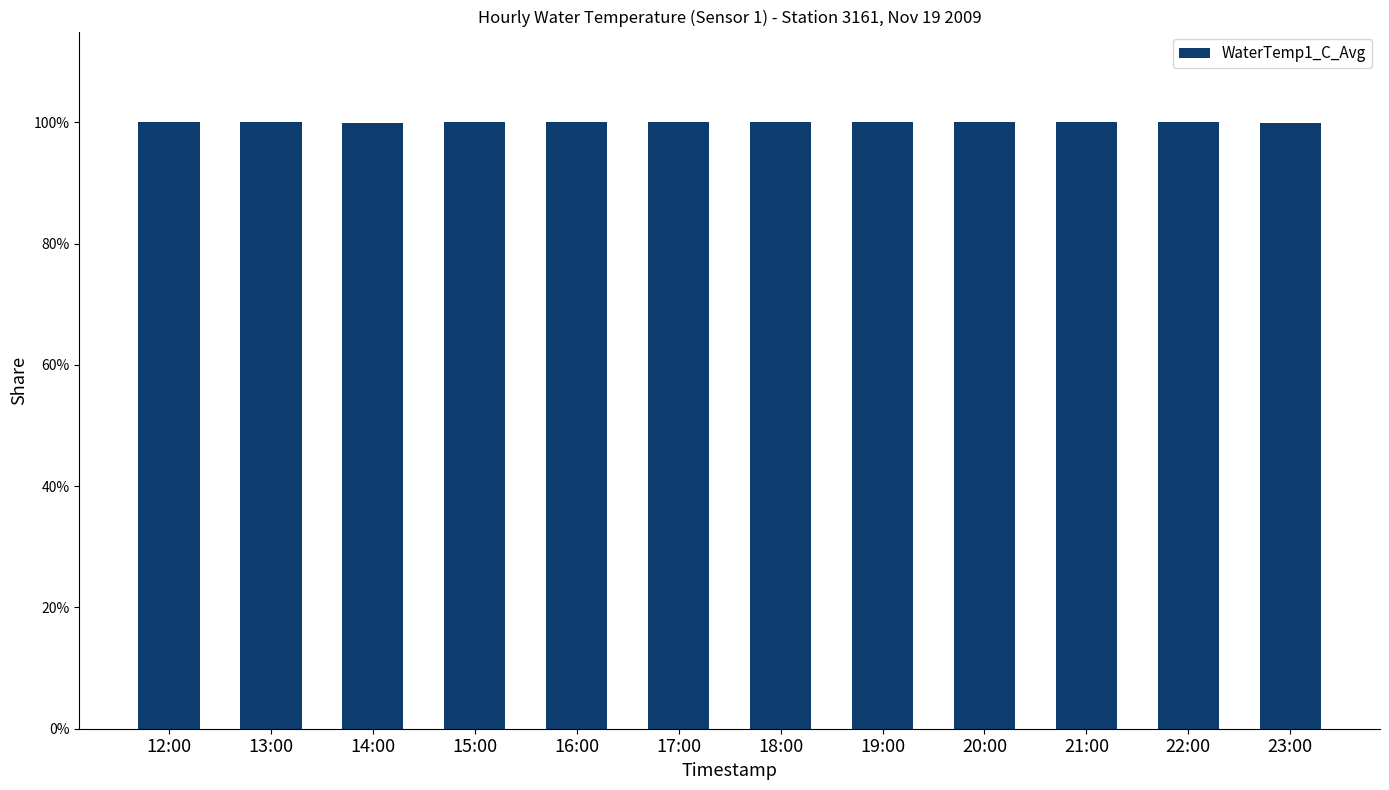

Does the chart contain any negative values?

No